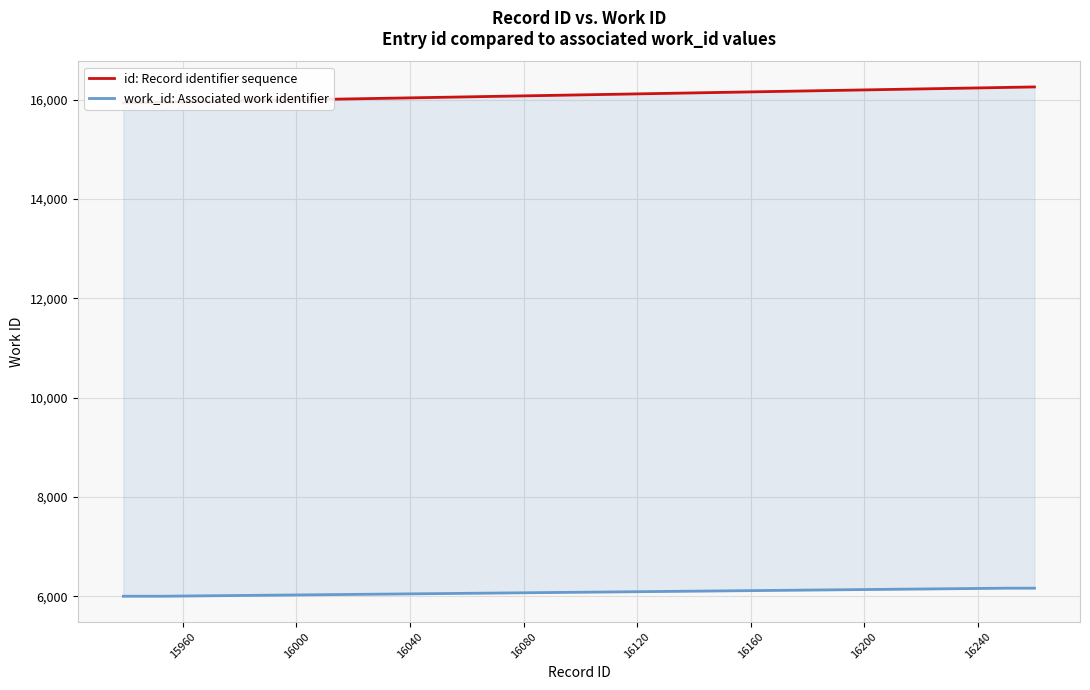

What is the value of the work_id: Associated work identifier point at the 10th from the left?

6163